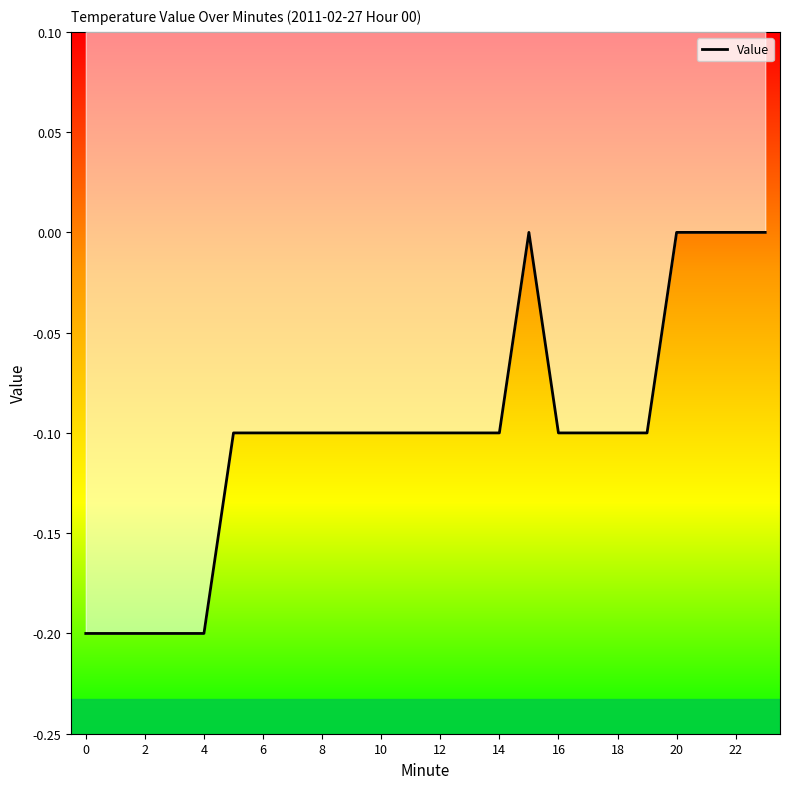

Between 22 and 13, which is larger?

22